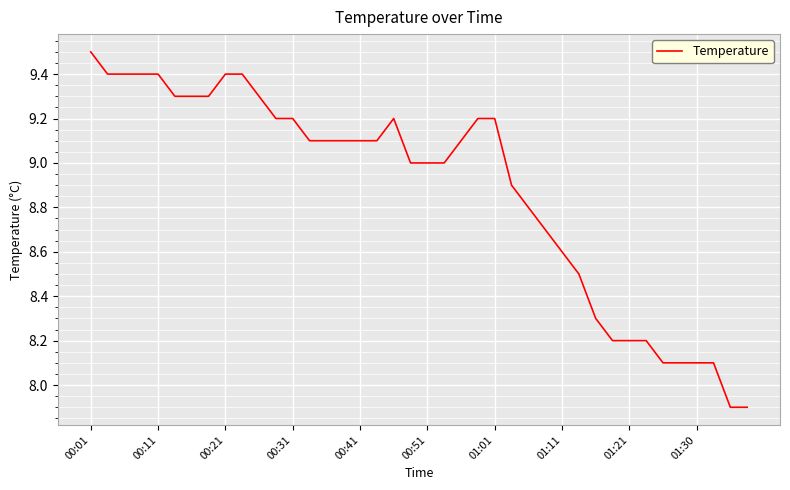

What is the difference between the maximum and minimum values?

1.6